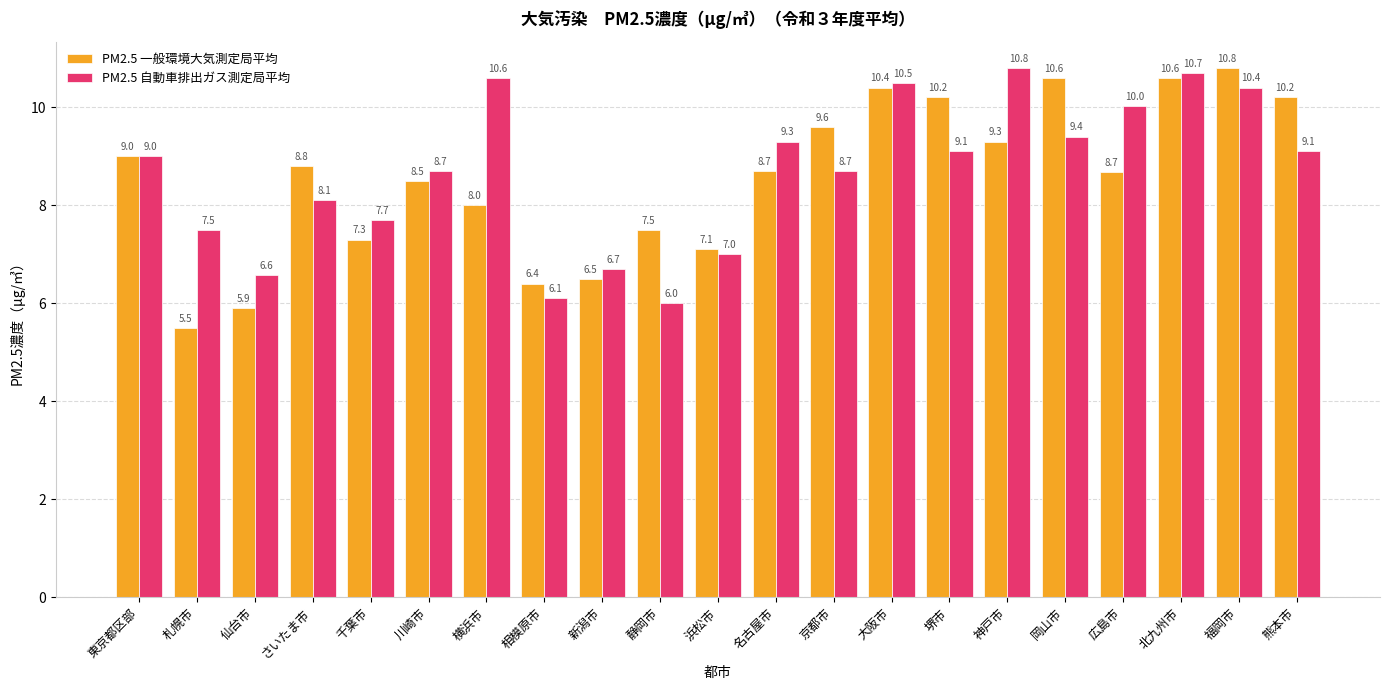

What are all the series names shown in the legend?

PM2.5 一般環境大気測定局平均, PM2.5 自動車排出ガス測定局平均